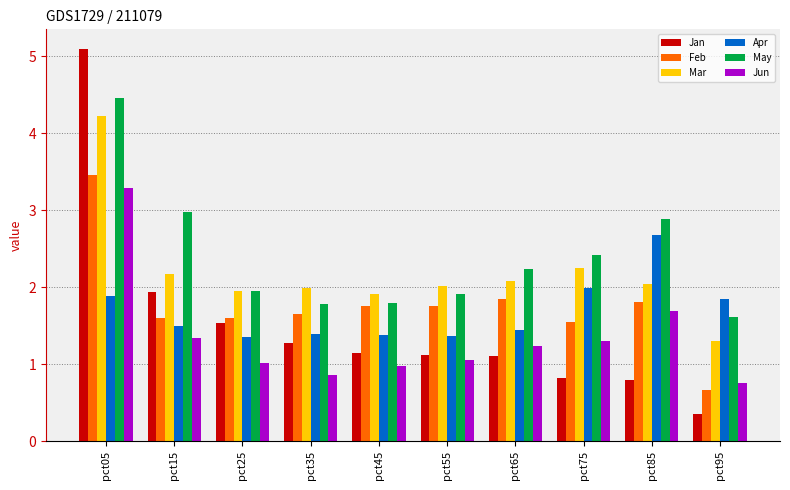

What is the lowest value of the Jan series?

0.3